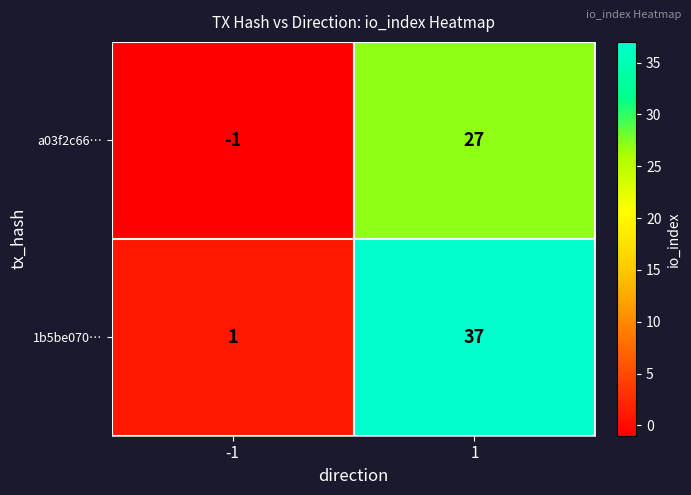

What value does the a03f2c66… series have at 1, to the nearest 10?

30